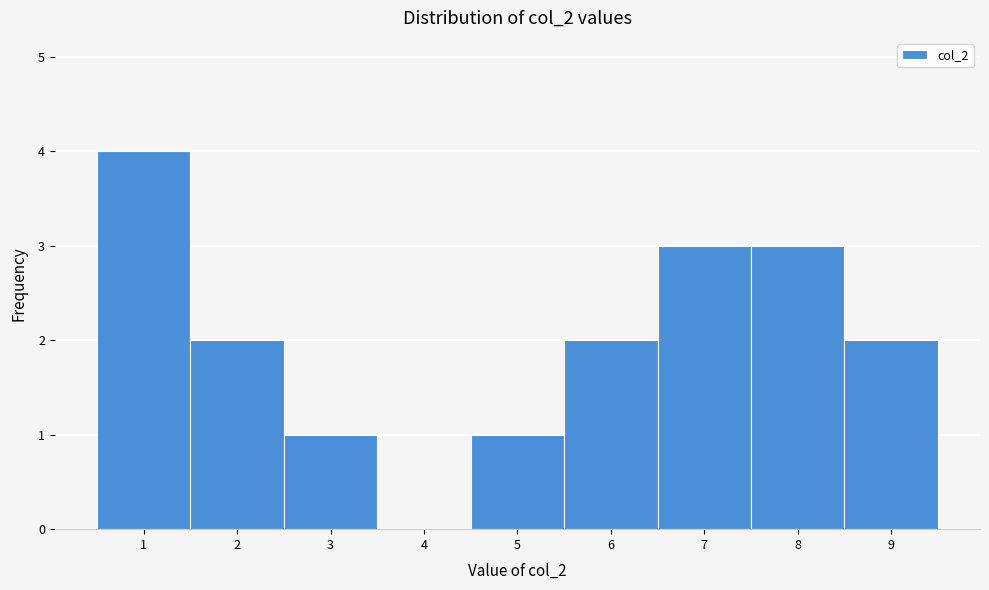

What is the height of the bar covering 8.5 to 9.5 on the x-axis? The values are not printed on the chart, so give them approximately, as read against the axis.

2